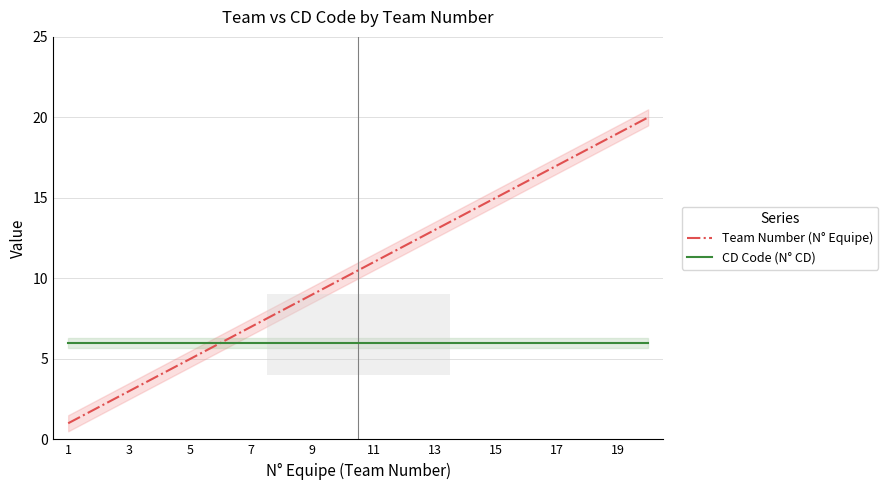

How many lines are shown in the chart?

2